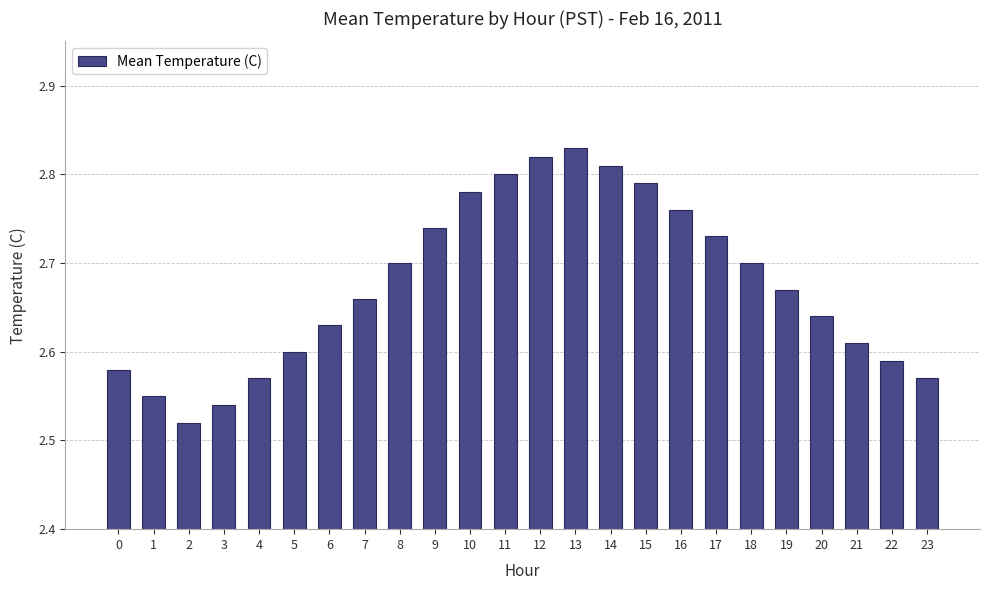

Approximately how many times larger is the value at 10 compared to 0?

1.1